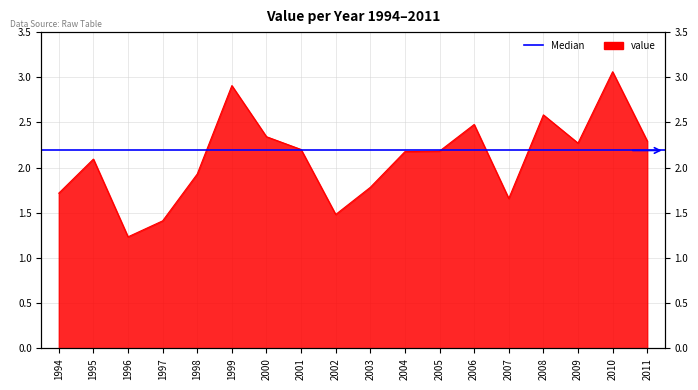

List the labels in order of value, smallest first.

1996, 1997, 2002, 2007, 1994, 2003, 1998, 1995, 2004, 2005, 2001, 2009, 2011, 2000, 2006, 2008, 1999, 2010